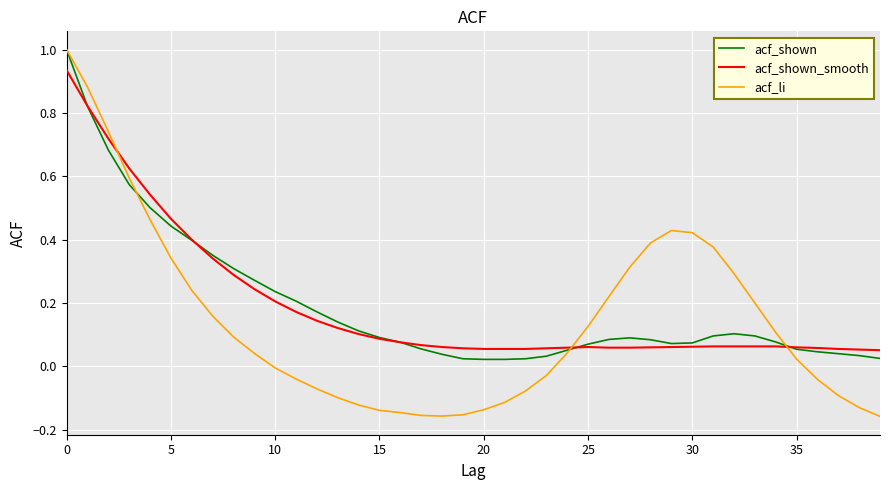

Which series has the largest range (max minus min)?

acf_li